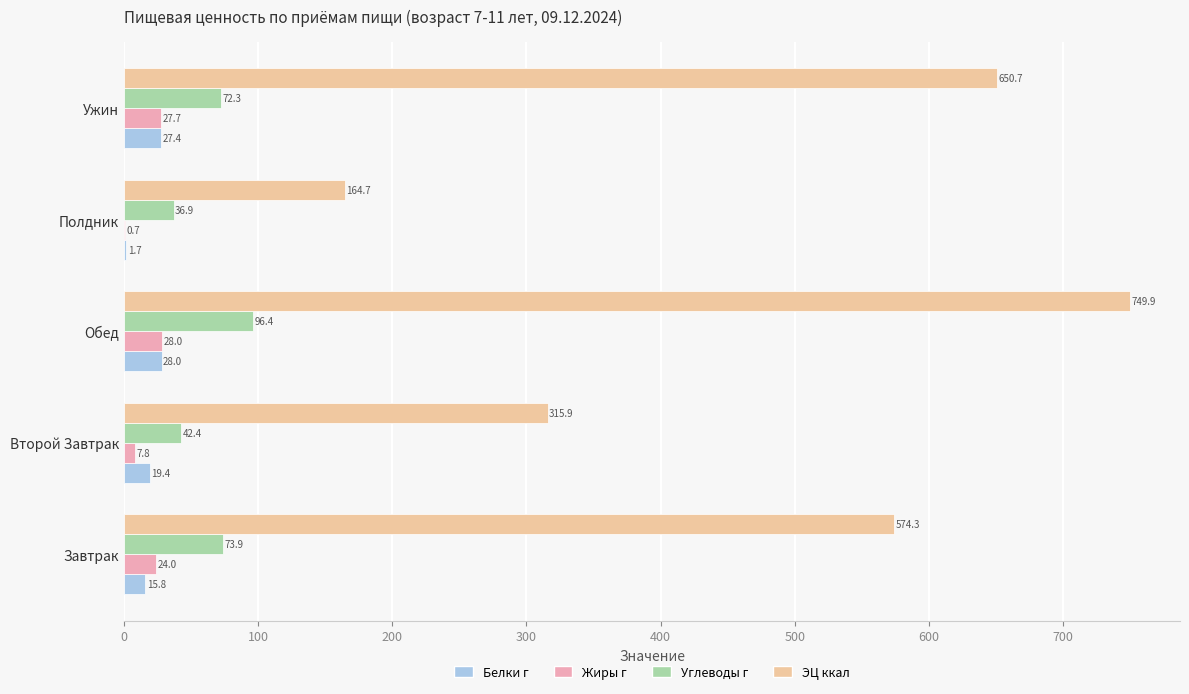

What is the maximum value for Жиры г?

28.0